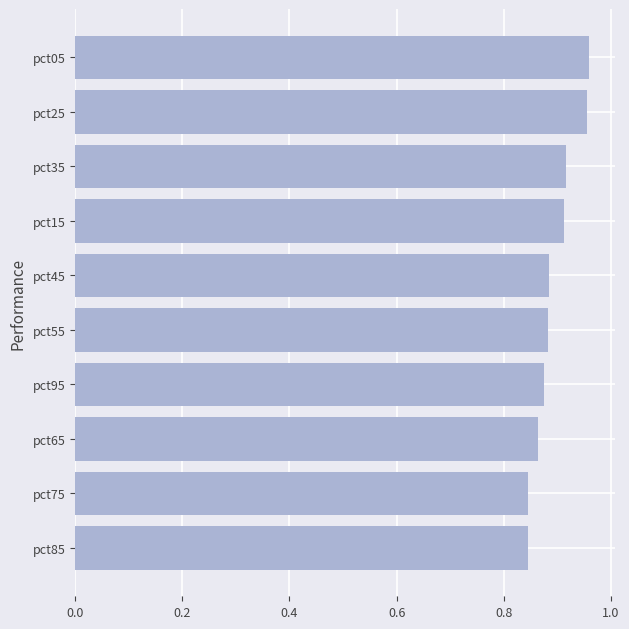

The chart shows a value of 0.2 at pct65. True or false?

False